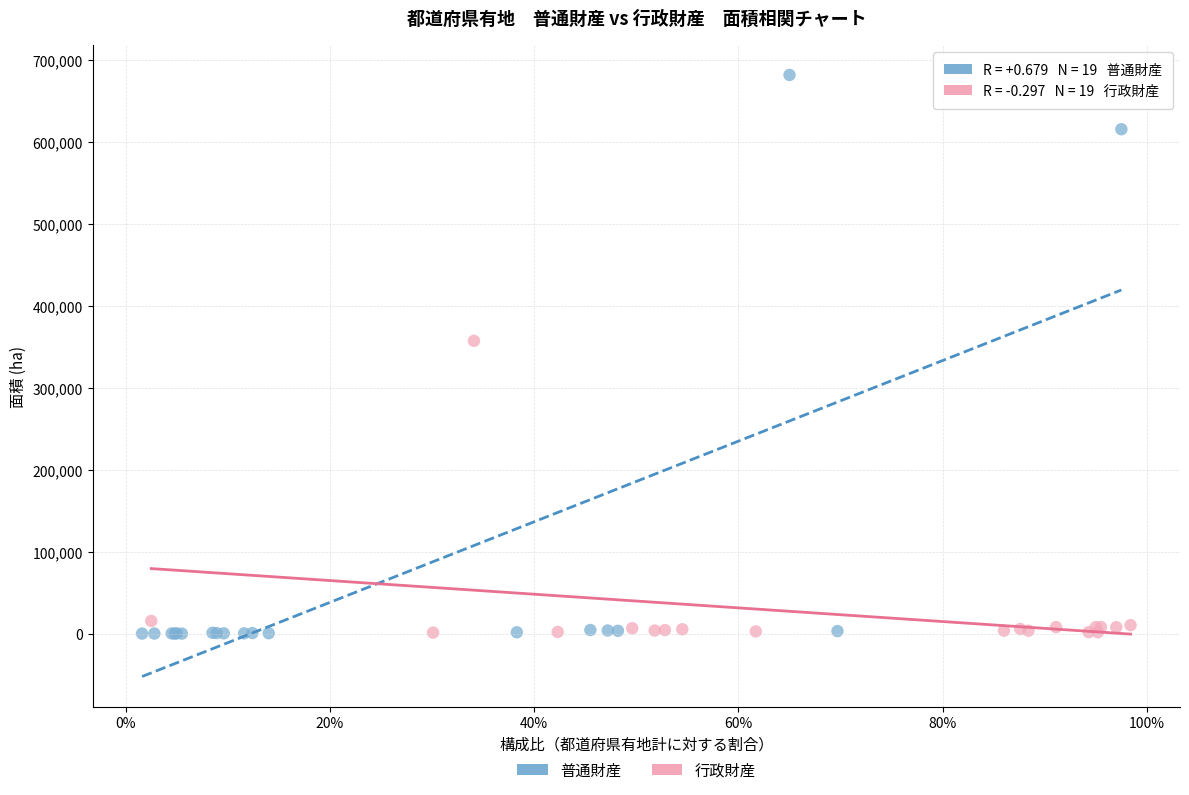

Which series has the largest Y range (max minus min)?

普通財産